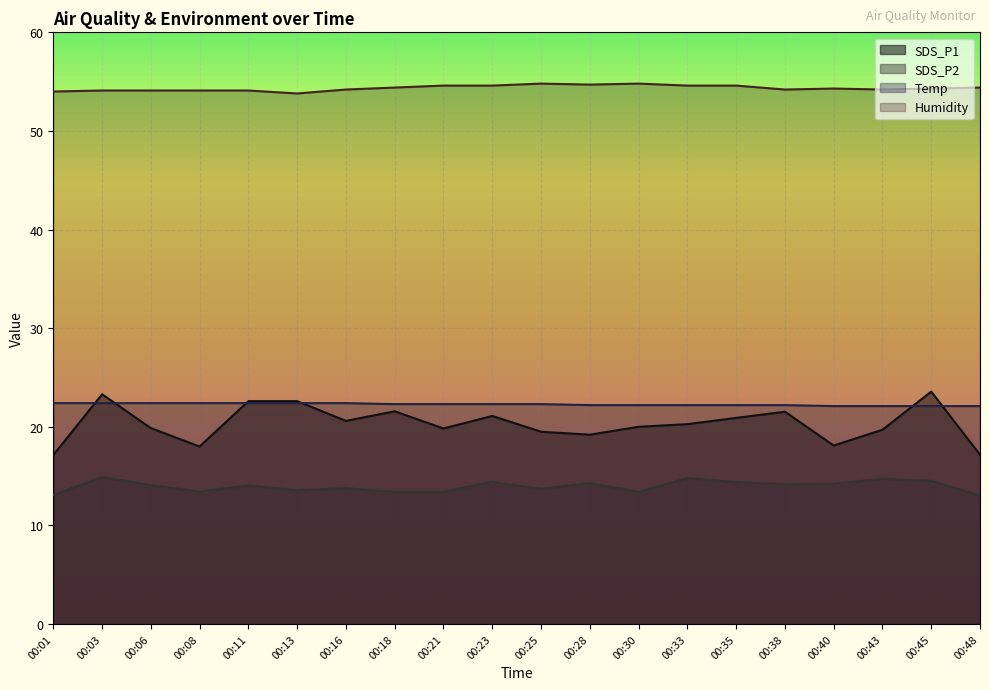

What is the sum of all Temp values?

445.4